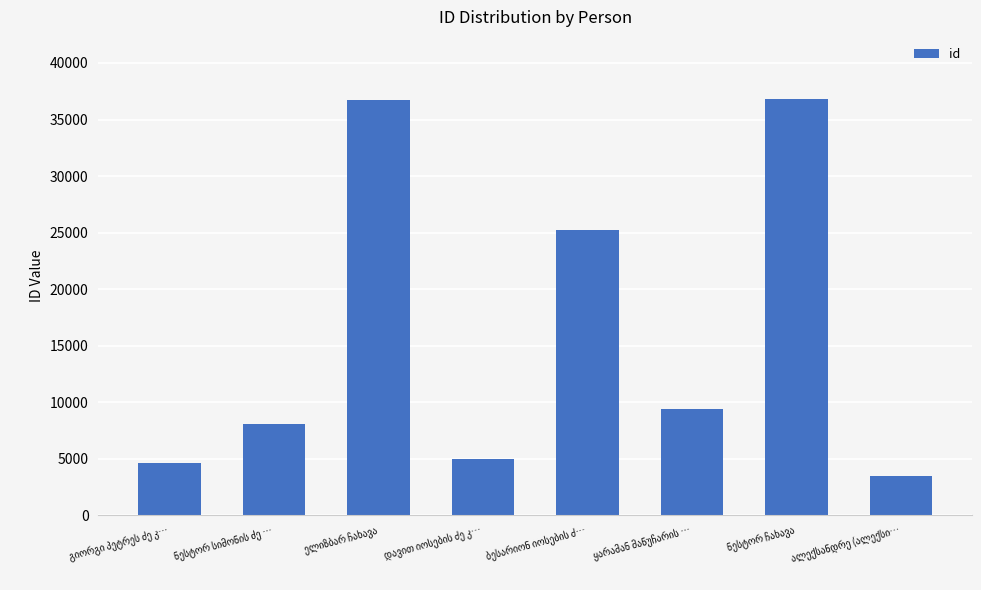

What is the sum of all values?

129358